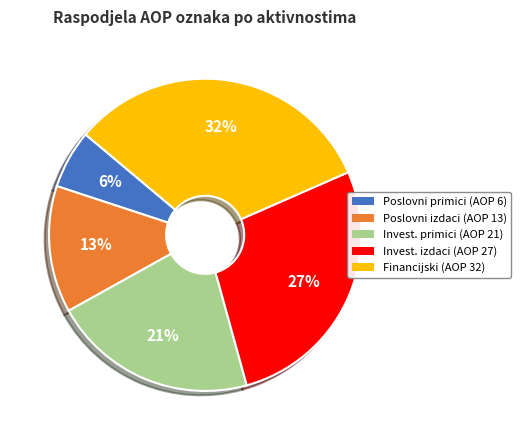

What percentage is the Poslovni izdaci (AOP 13) slice, to the nearest percent?

13%